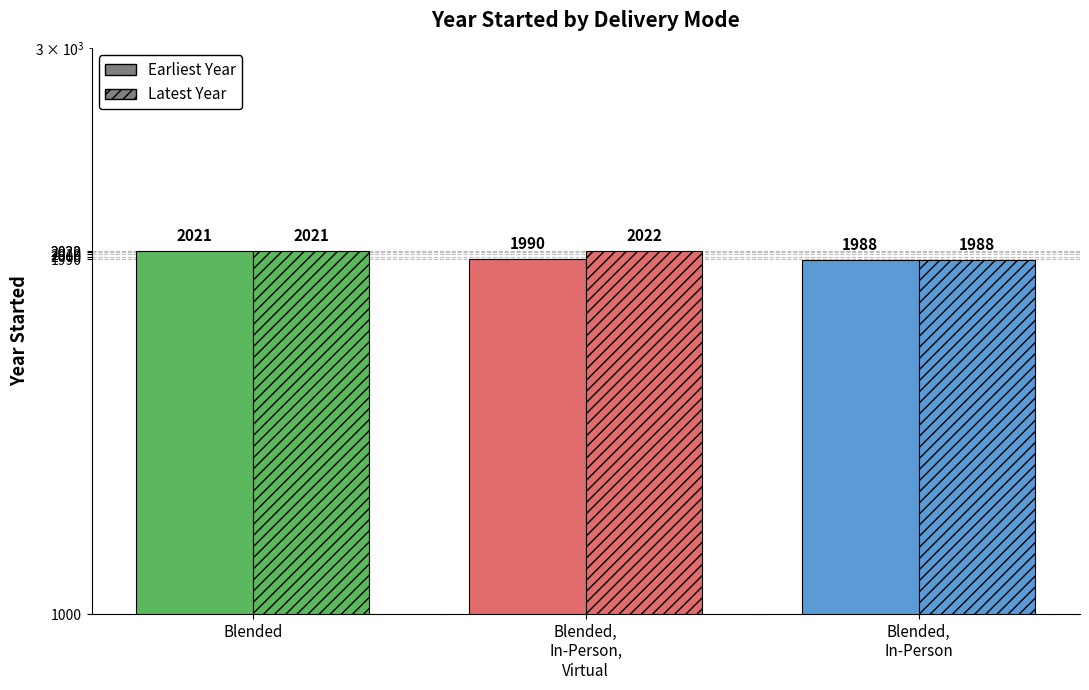

List the series in order of their overall mean, highest first.

Latest Year, Earliest Year